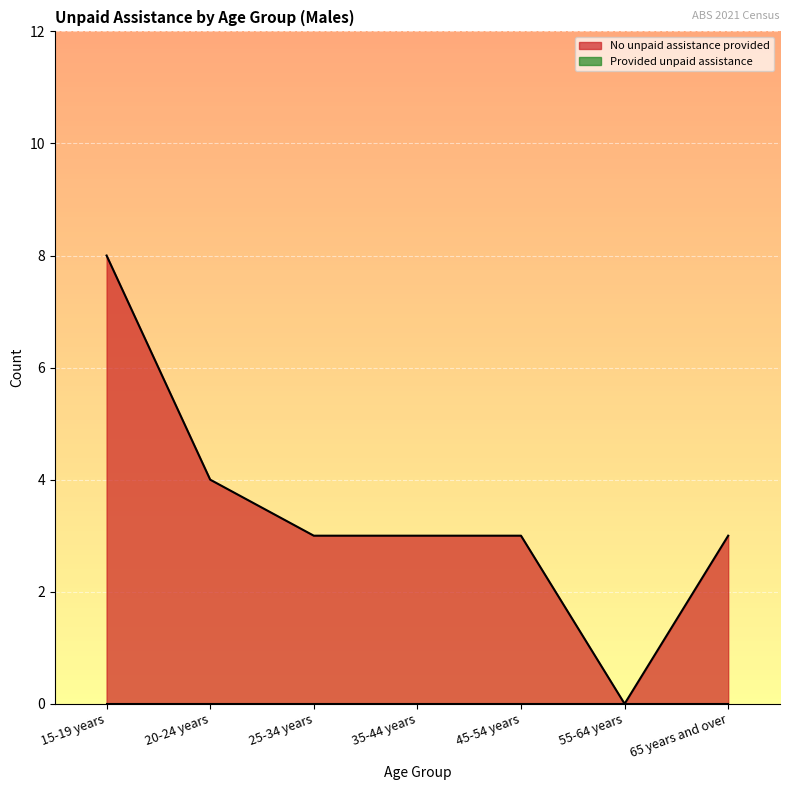

How many series are shown in this chart?

2